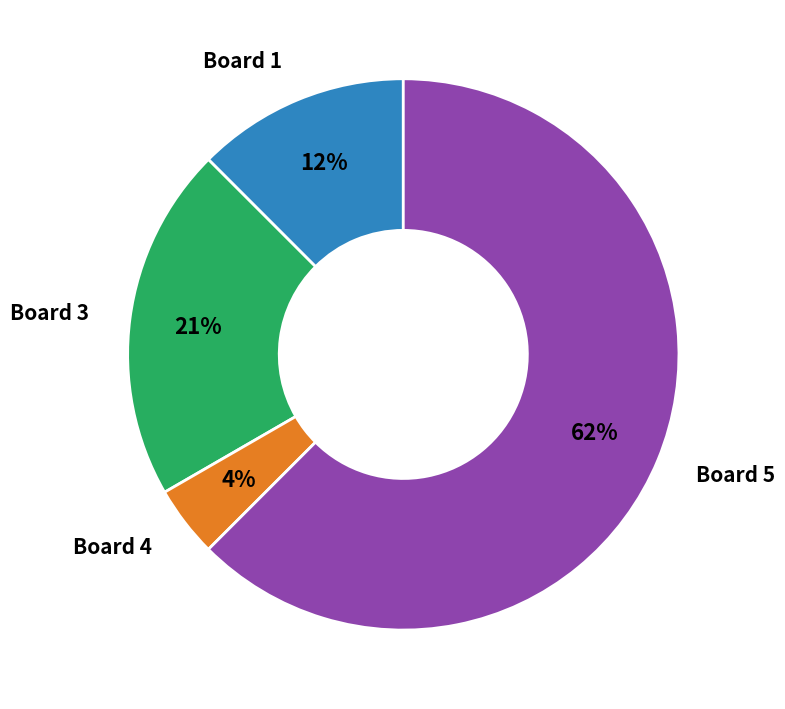

Does Board 5 account for over 50% of the chart?

Yes